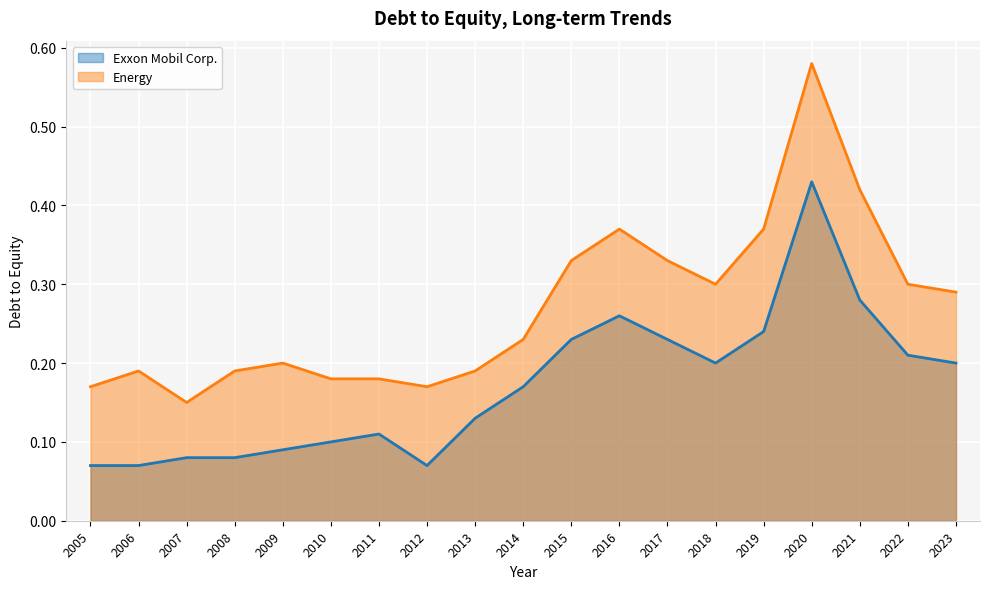

In Exxon Mobil Corp., how many points are higher than both neighbors (excluding endpoints)?

3